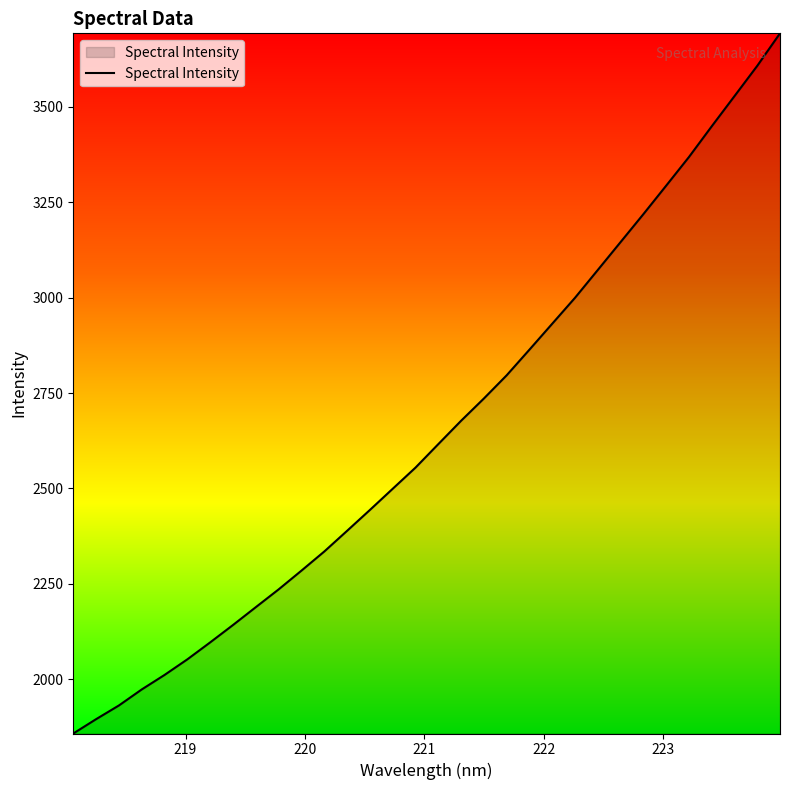

What is the minimum value shown in the chart?

1858.2